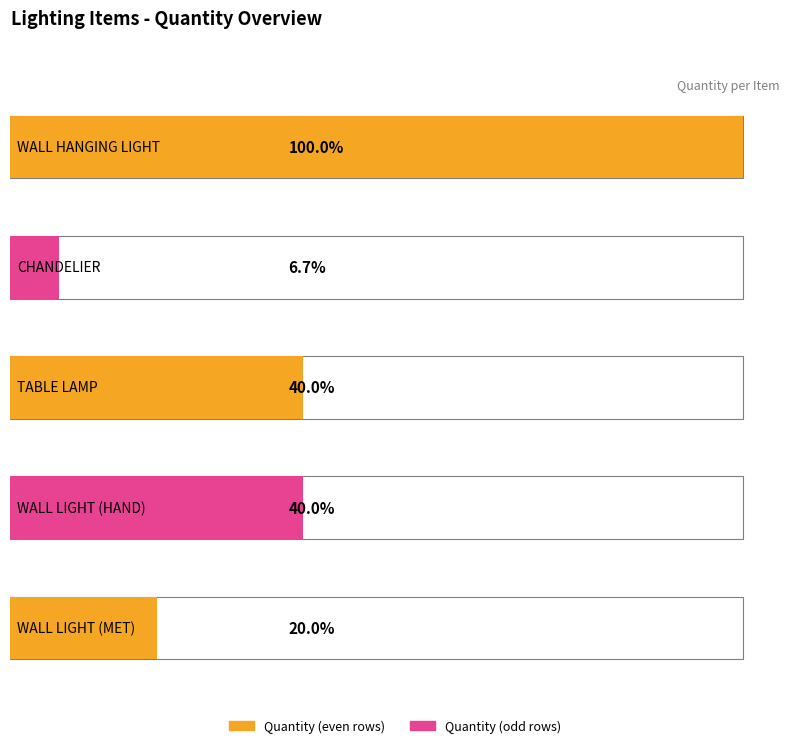

Reading left to right, transcribe all the data shown in this chart.

Quantity: 15	1	6	6	3
Rate: 0	0	0	0	0
SupplierRate: 0	0	0	0	0